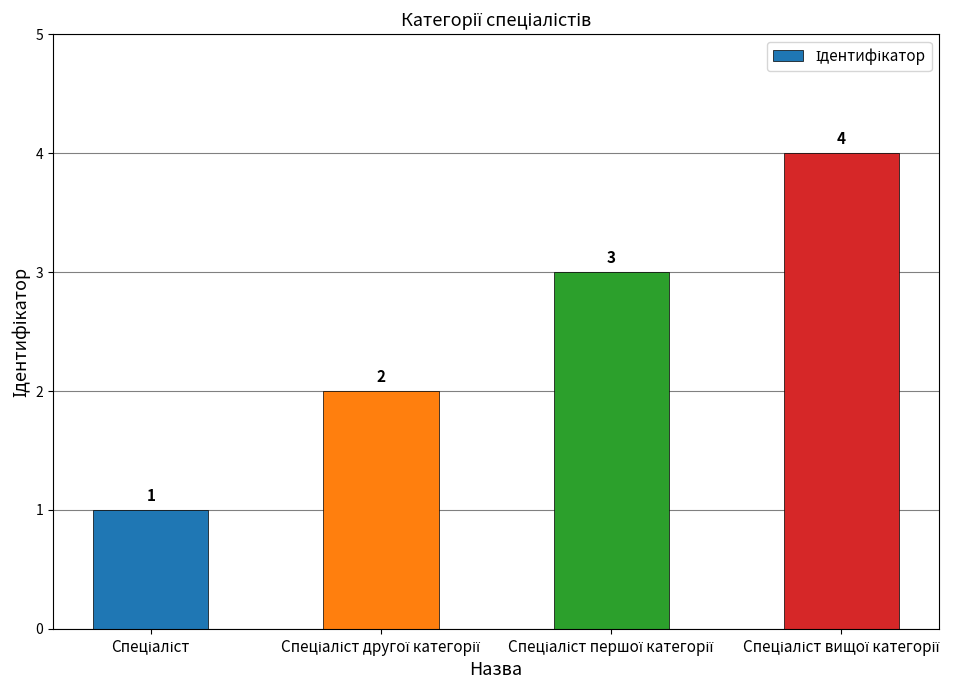

How many values are between 2 and 4?

3